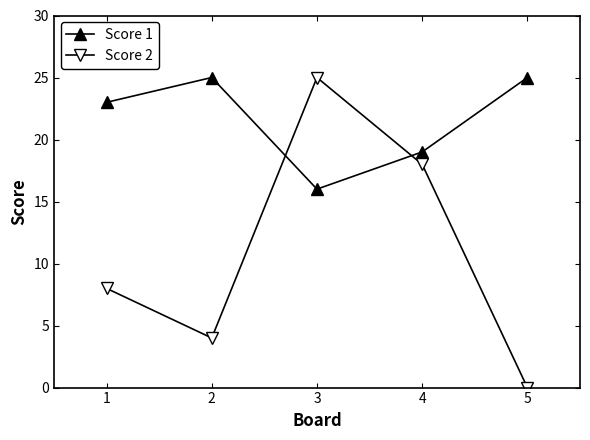

What is the difference between the Score 1 values at 5 and 4?

6